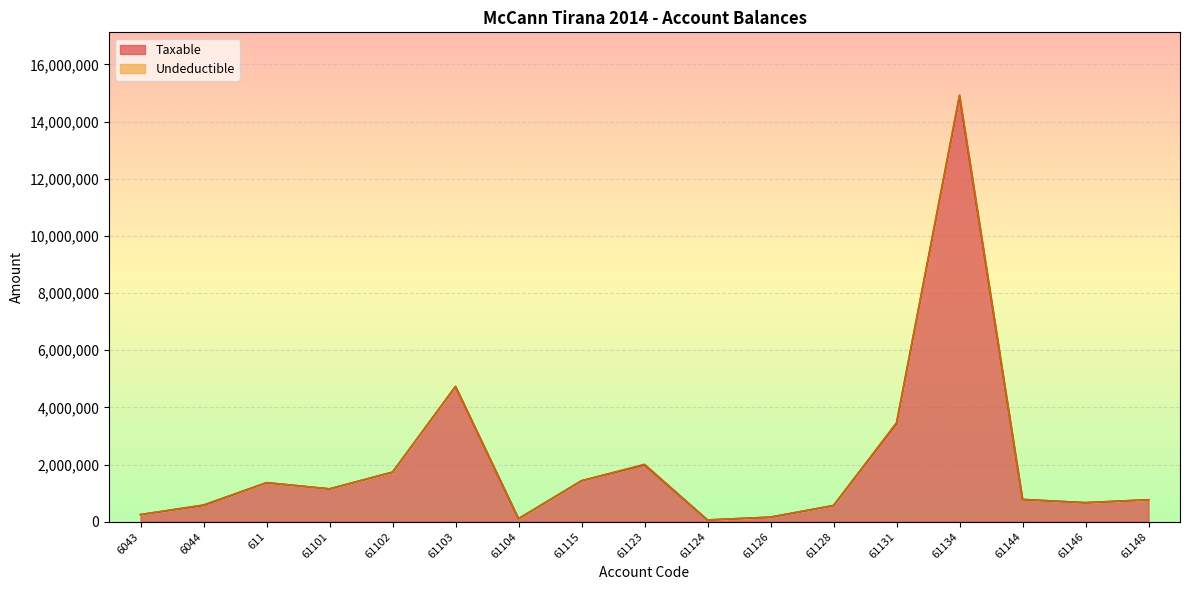

How many points are lower than both their immediate neighbors (excluding endpoints)?

4